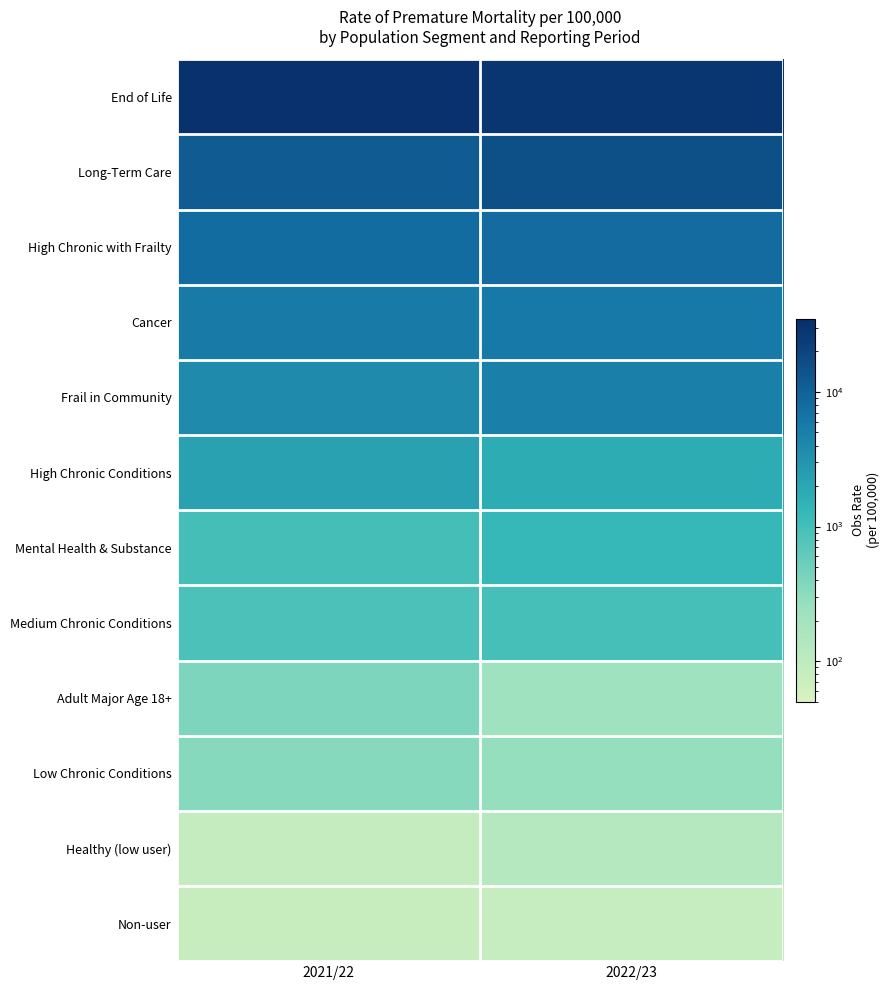

What is the spread (max minus min) of values at 2022/23?

28816.2